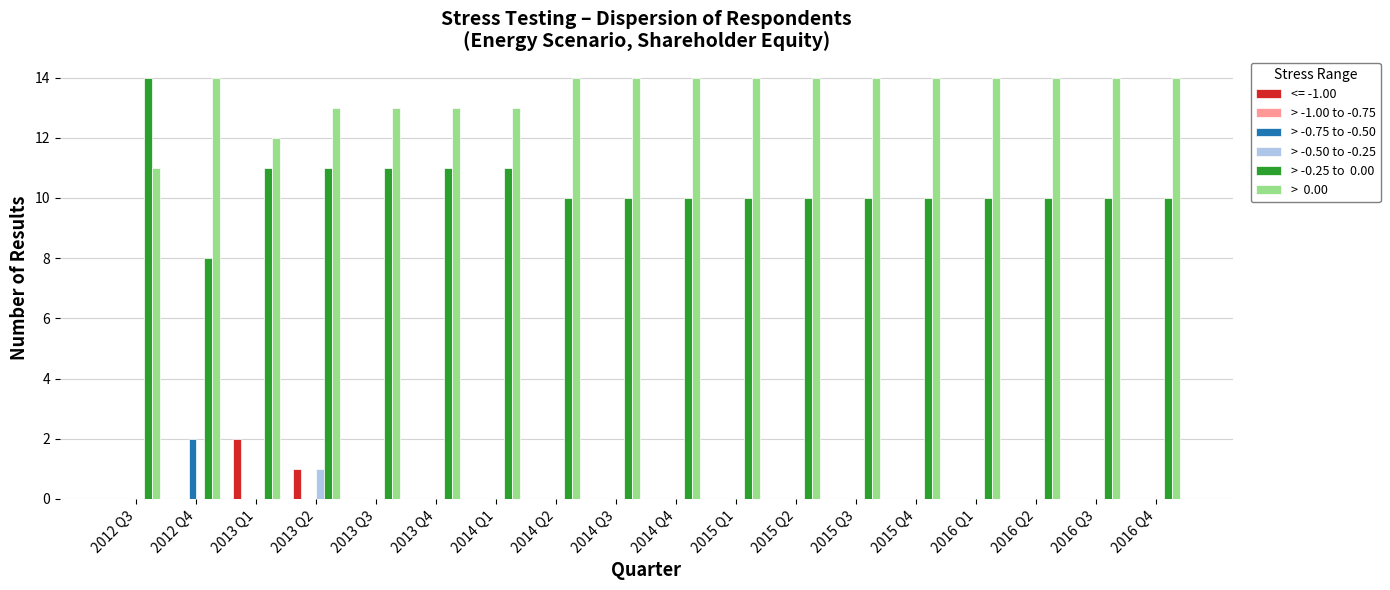

What is the spread (max minus min) of values at 2014 Q2?

14